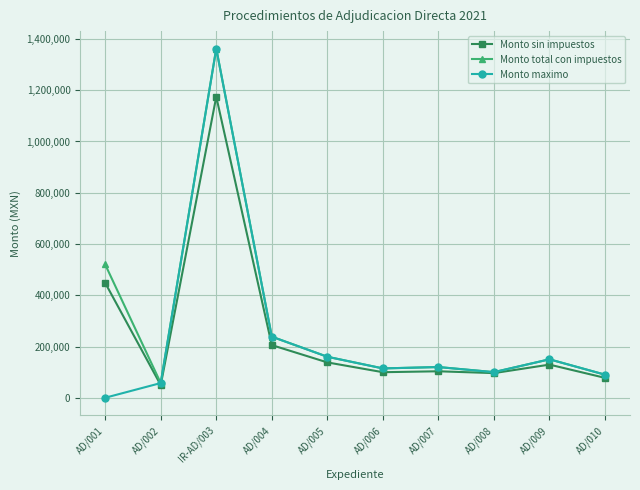

At AD/001, list the series in order from largest to smallest.

Monto total con impuestos, Monto sin impuestos, Monto maximo